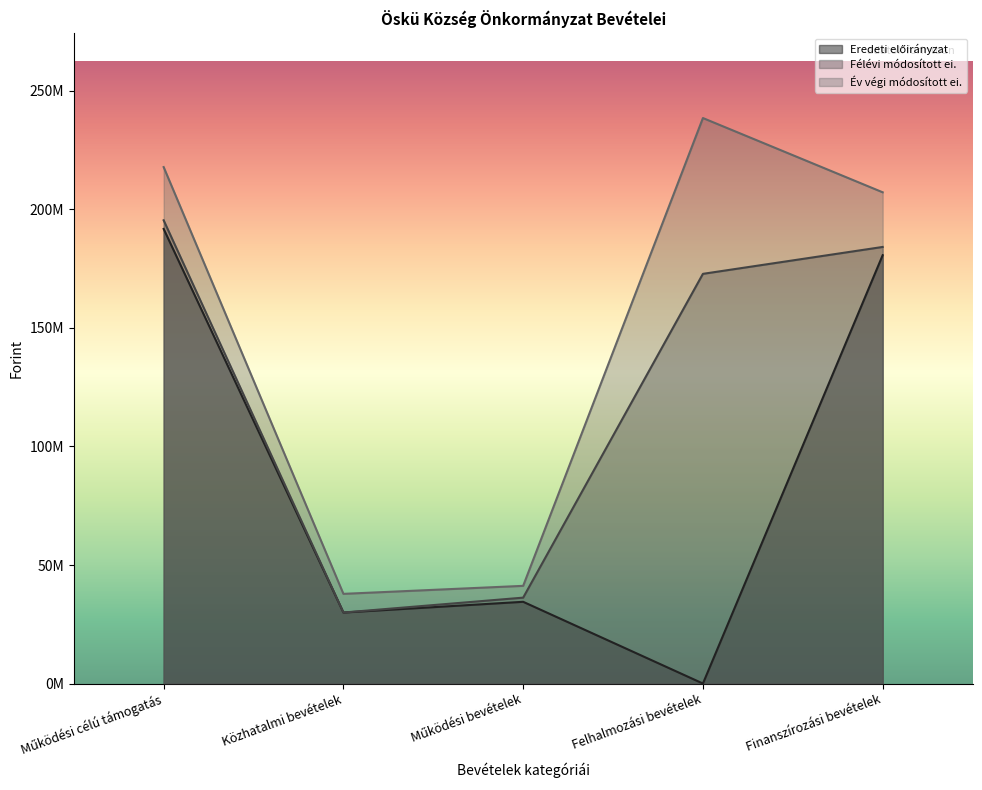

True or false: Eredeti előirányzat and Félévi módosított ei. intersect in this chart.

False